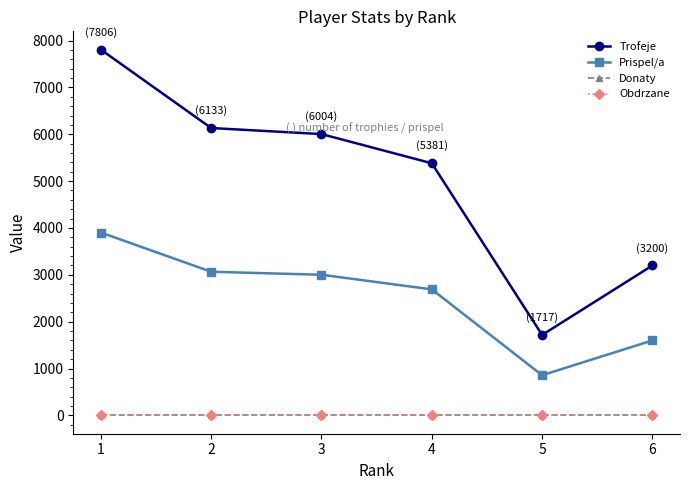

Does the chart have visible grid lines?

No